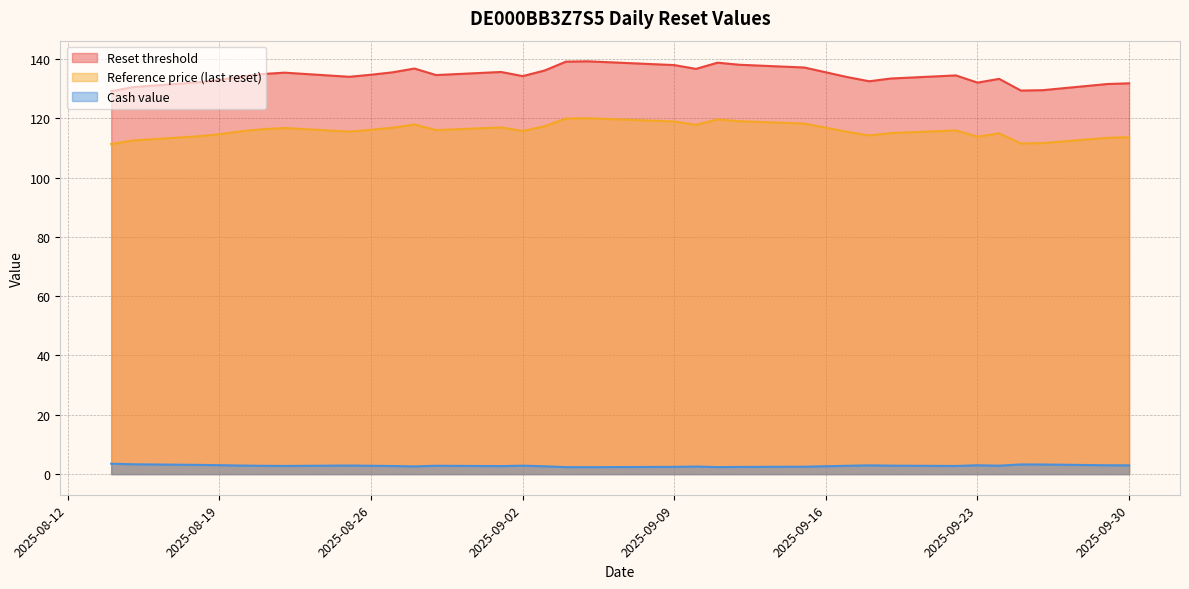

What are all the series names shown in the legend?

Reset threshold, Reference price (last reset), Cash value